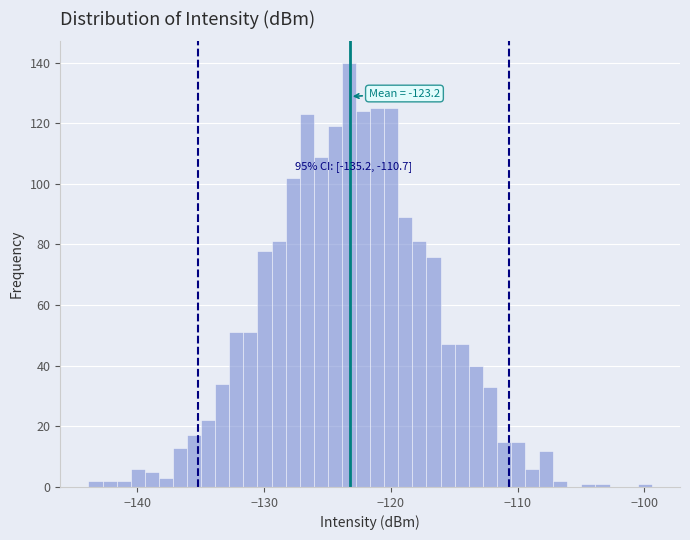

Around what value on the x-axis is the tallest bar? Give the approximate position of its centre, as read against the axis.

-123